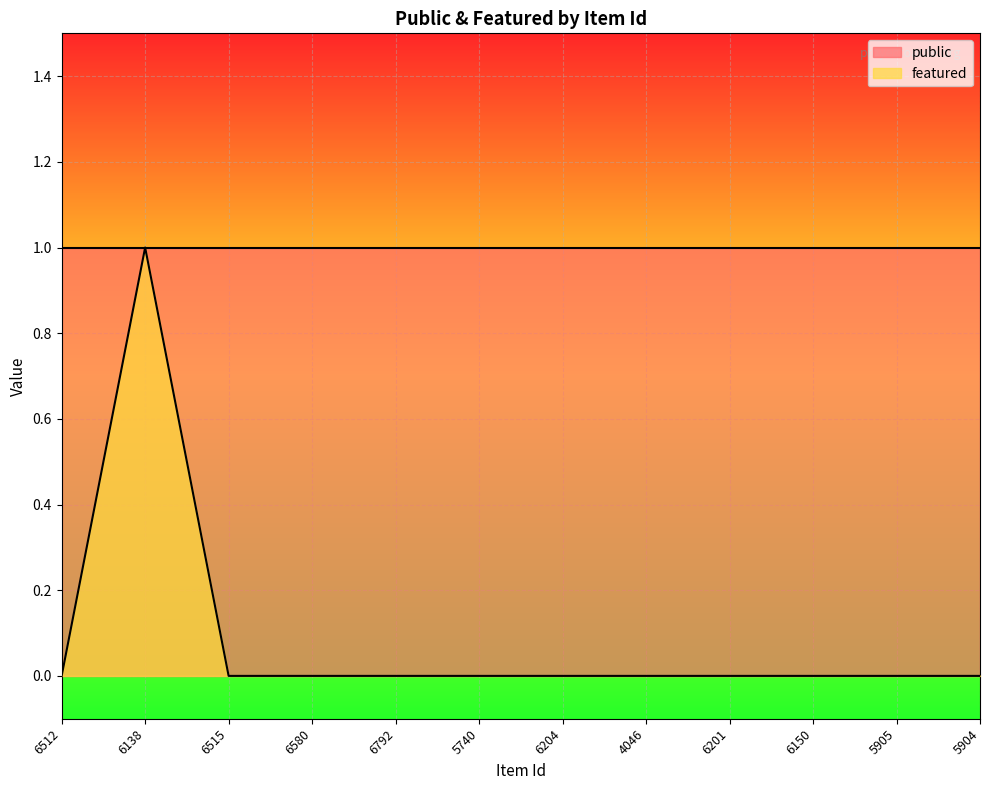

The value at 6792 is 0. True or false?

True